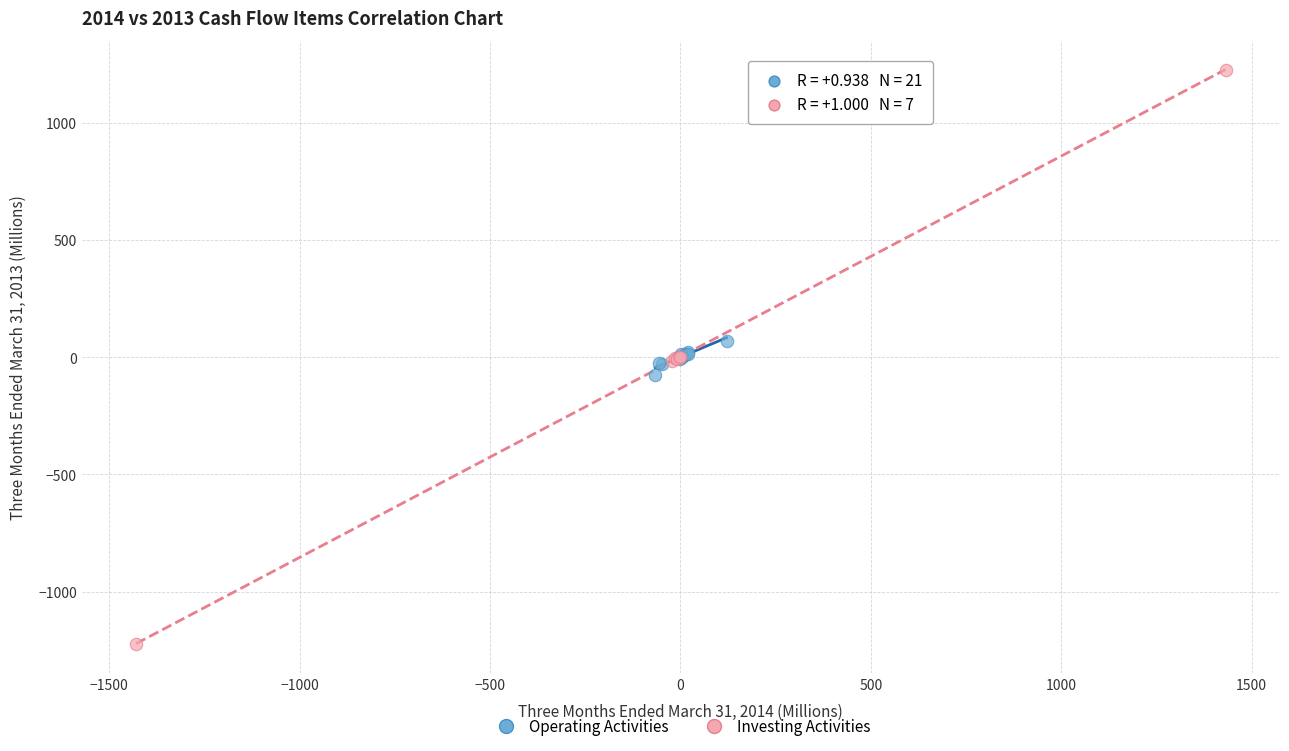

Which series contains the highest Y value?

Investing Activities